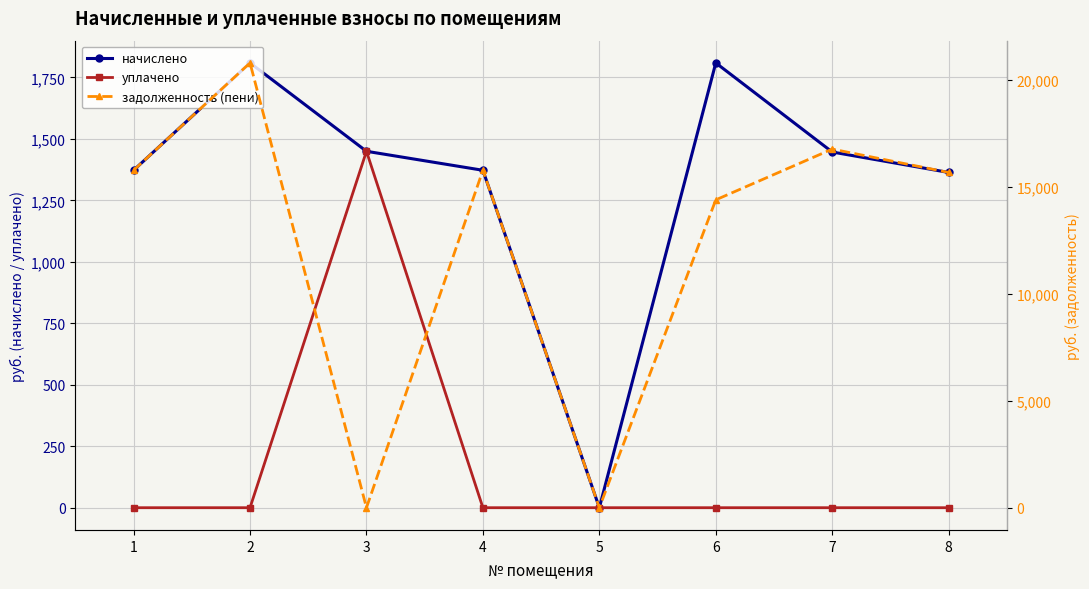

The уплачено series shows 969.6 at 8. True or false?

False